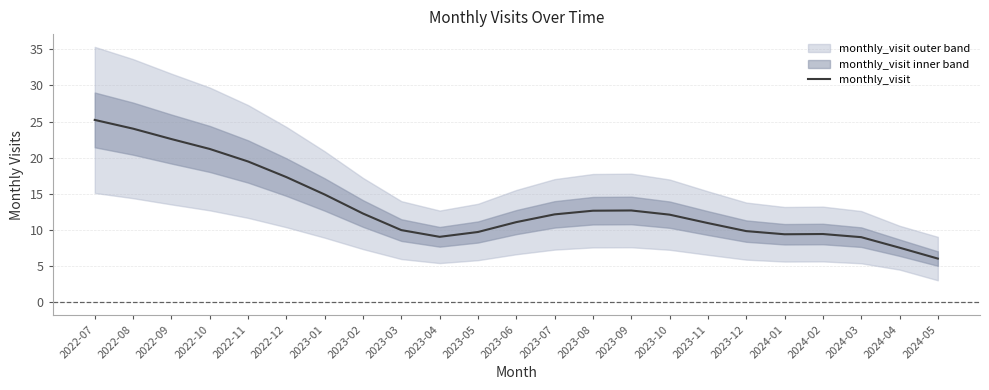

Is this an area chart (filled region under the line)?

No